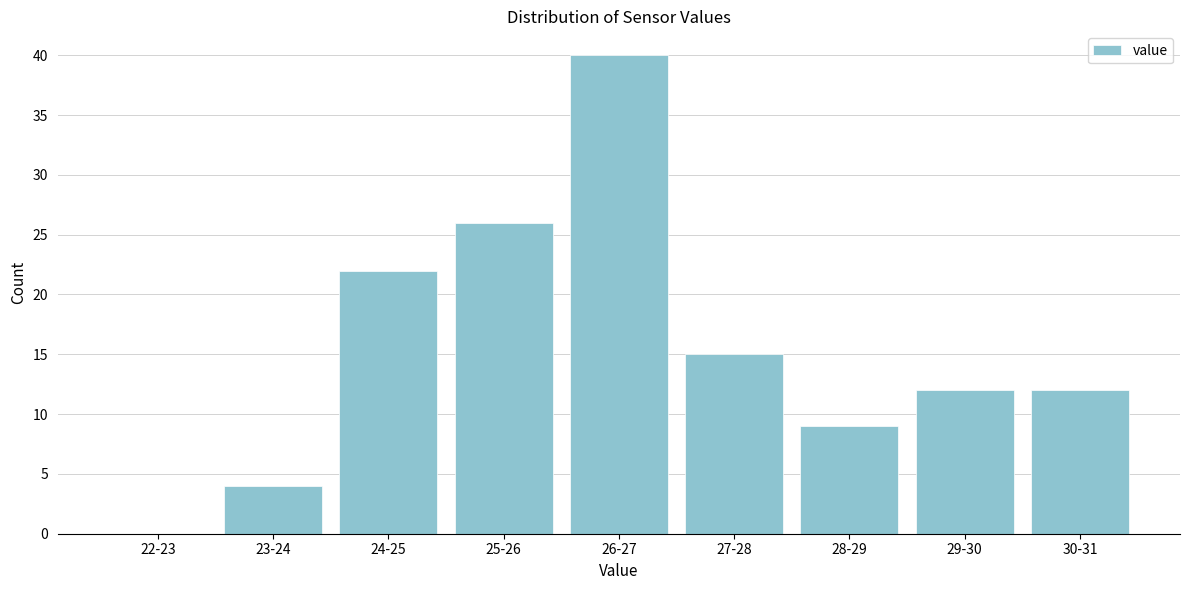

Reading left to right, transcribe all the data shown in this chart.

22-23=0	23-24=4	24-25=22	25-26=26	26-27=40	27-28=15	28-29=9	29-30=12	30-31=12